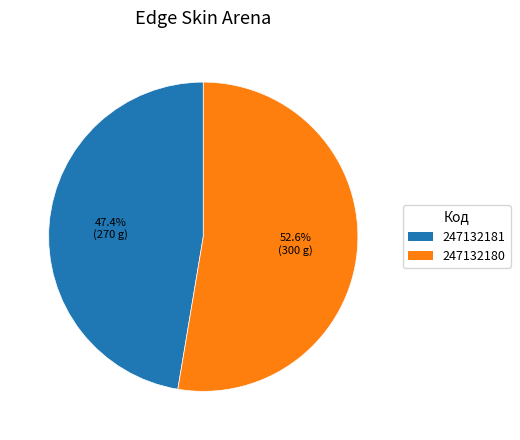

To the nearest percent, what percentage of the pie is 247132180?

53%